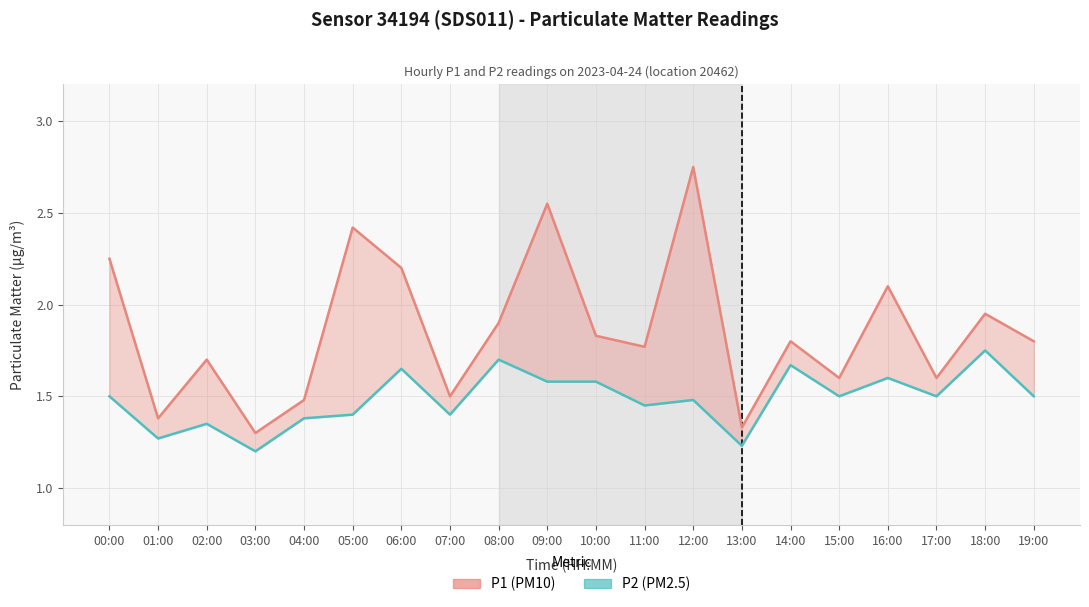

Where is P1 (PM10) nearest to the value 2?

18:00